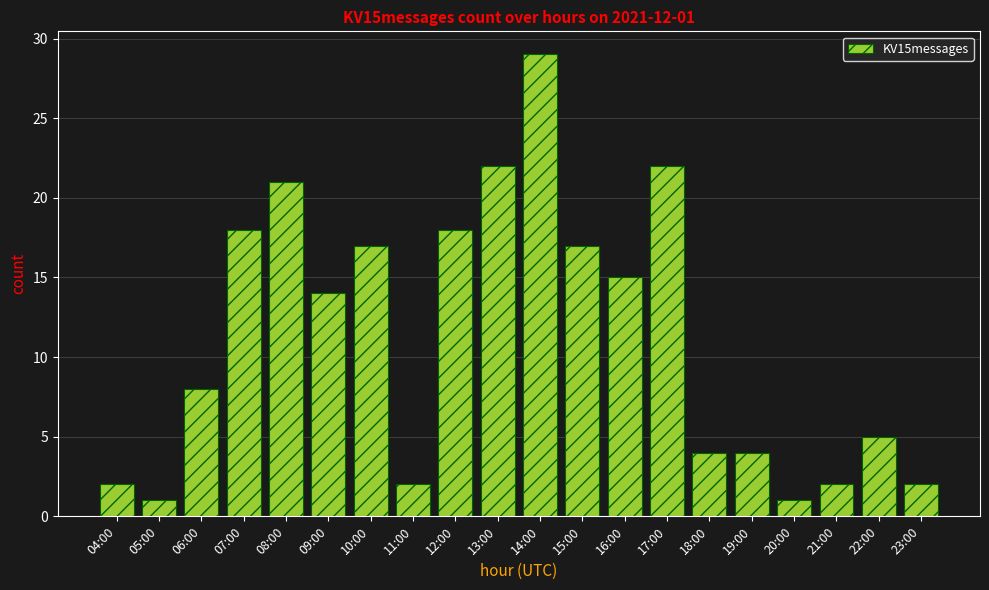

What is the difference between the maximum and minimum values?

28